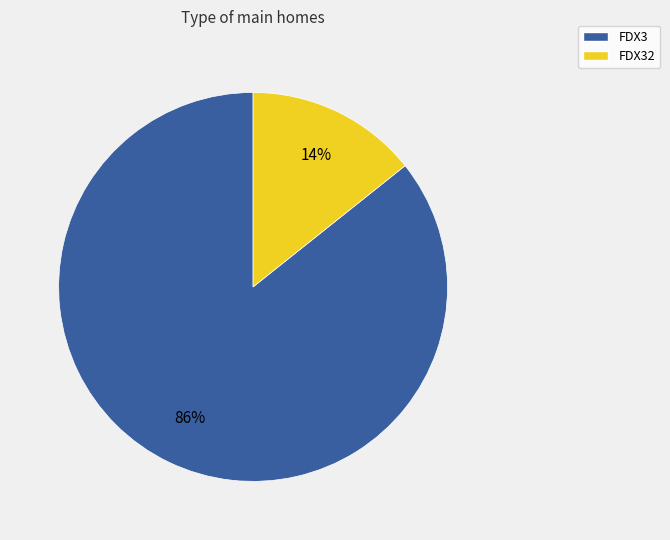

To the nearest percent, what is the average slice percentage?

50%